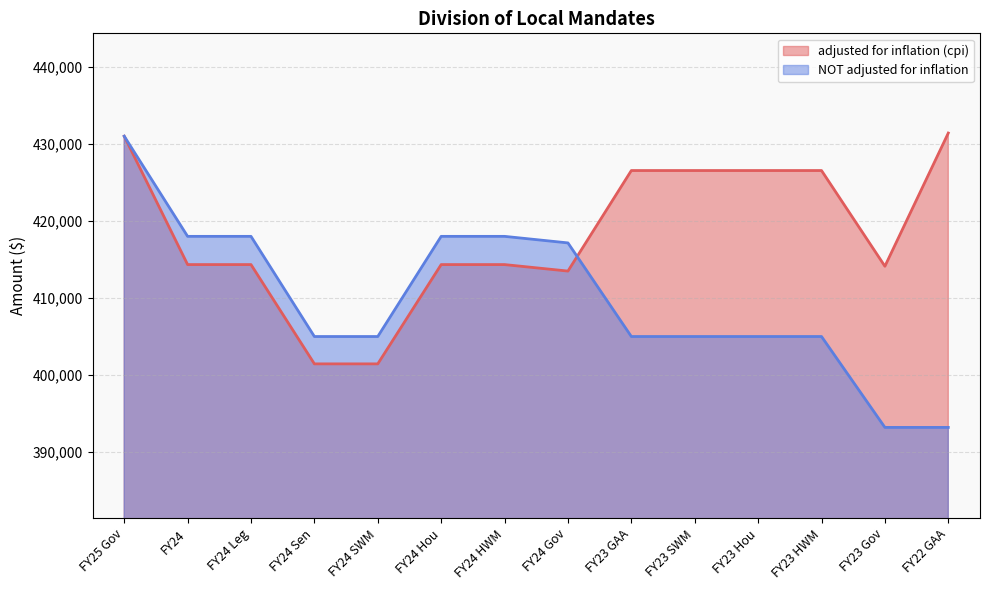

What is the approximate value of NOT adjusted for inflation at FY24 Hou?

418002